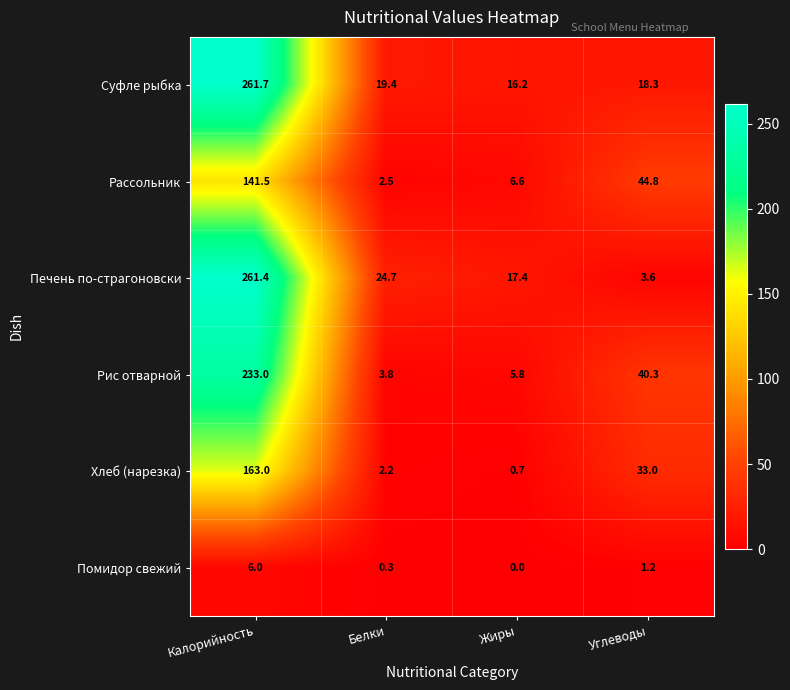

Reading right to left, what are all the values shown in this chart?

Суфле рыбка: 18.3	16.2	19.4	261.7
Рассольник: 44.8	6.6	2.5	141.5
Печень по-страгоновски: 3.6	17.4	24.7	261.4
Рис отварной: 40.3	5.8	3.8	233.0
Хлеб (нарезка): 33.0	0.7	2.2	163.0
Помидор свежий: 1.2	0.0	0.3	6.0